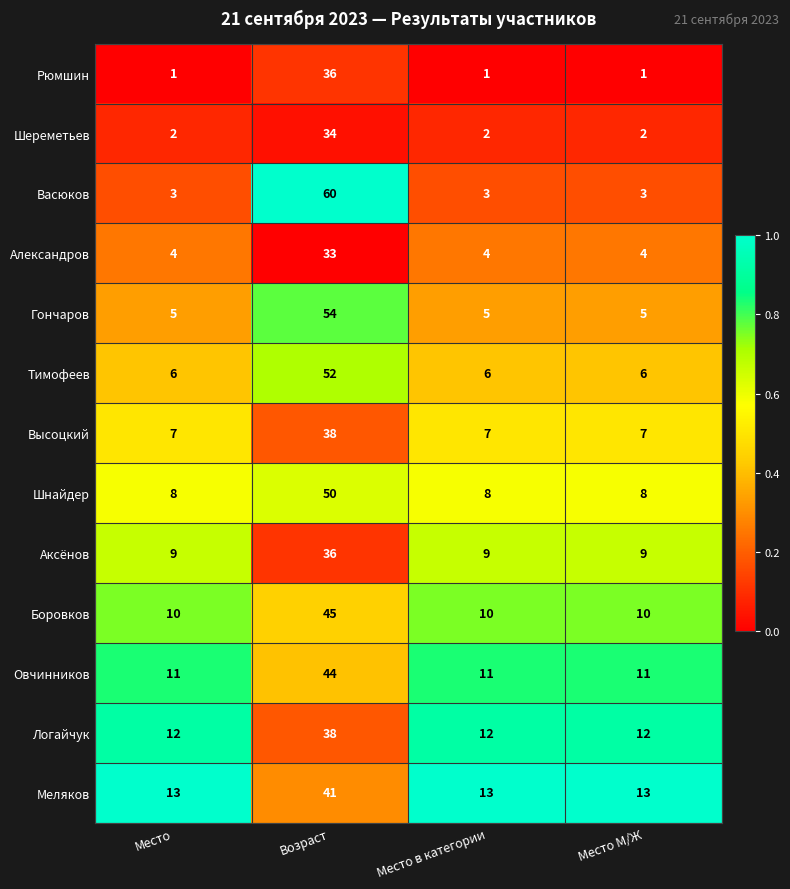

What is the maximum value shown in the chart?

60